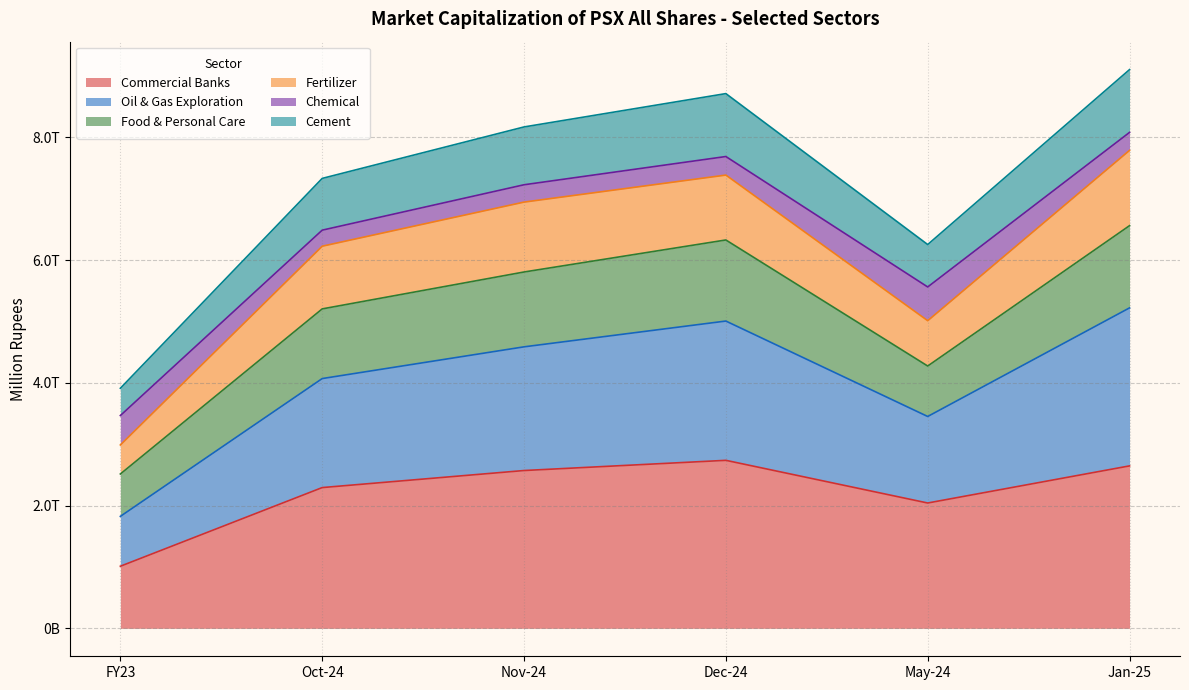

True or false: Oil & Gas Exploration has more than 2 points higher than both neighbors.

False